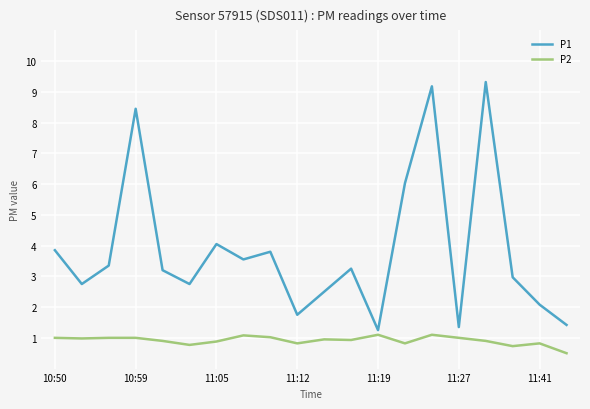

What is the average value of the P2 series?

0.9